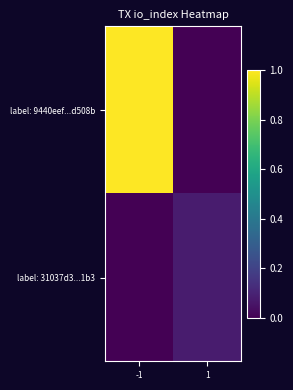

Which has a higher value, -1 or 1?

-1